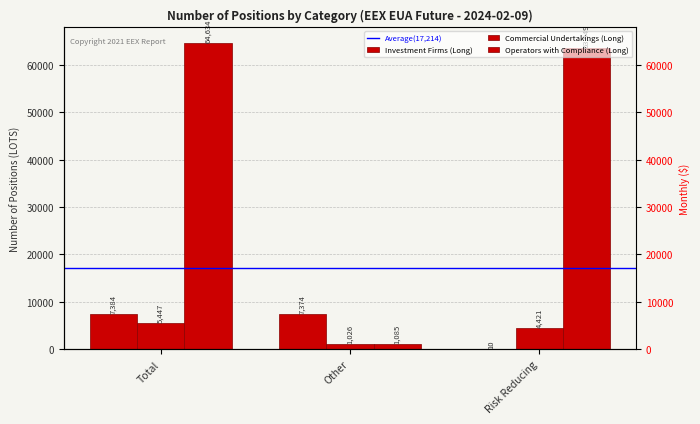

What position from the right is Total?

3